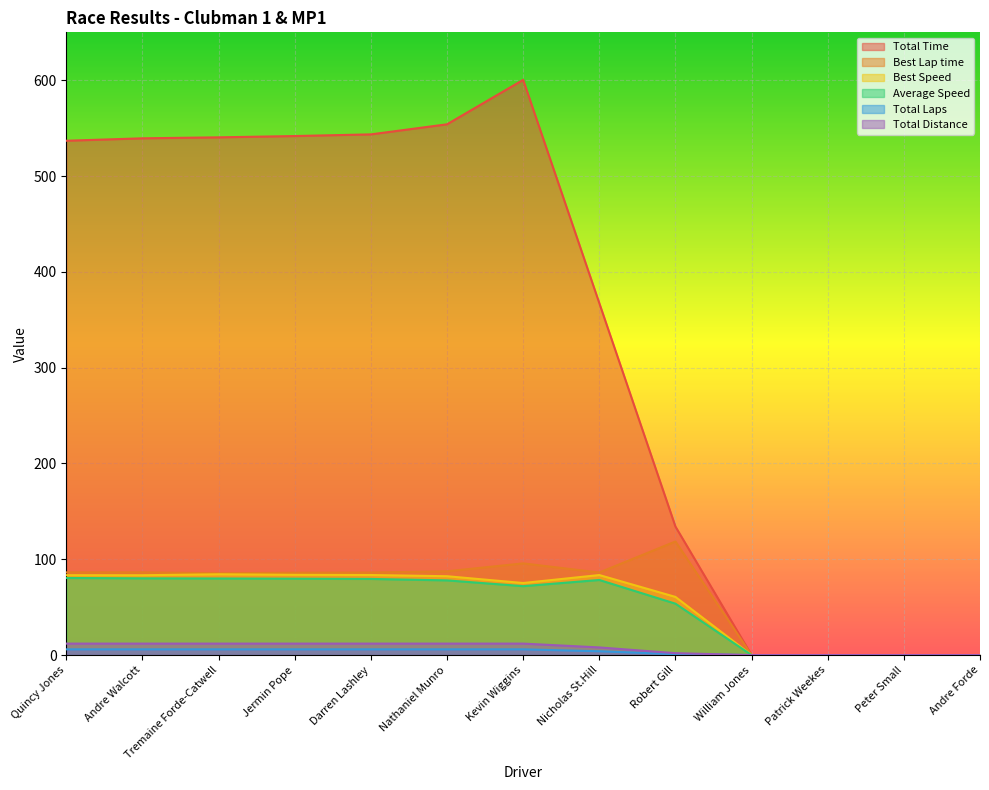

What is the sum of the Total Distance values at Kevin Wiggins and Patrick Weekes?

12.0